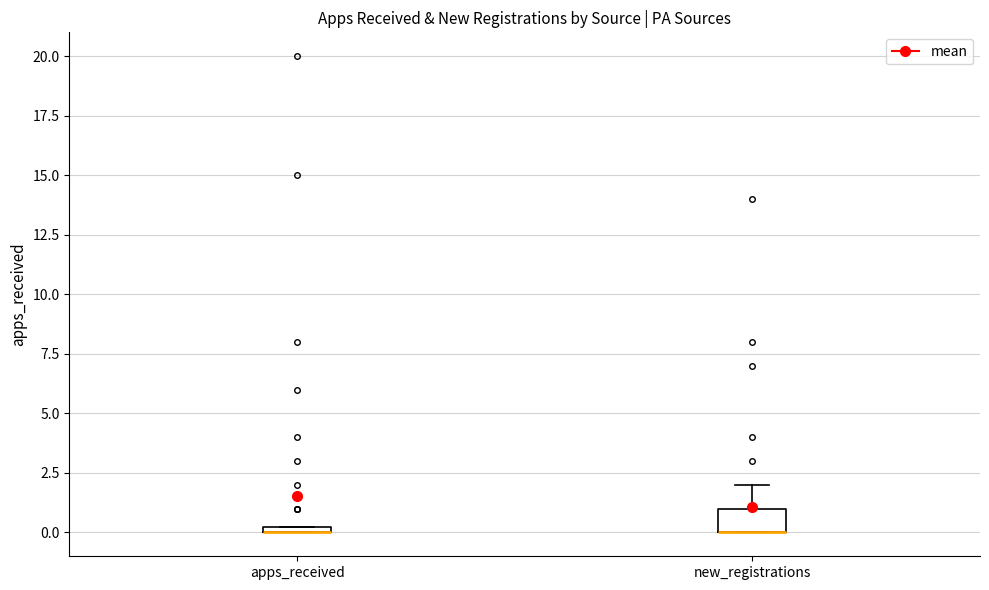

Comparing the boxes themselves (not the whiskers), which one is the tallest?

new_registrations